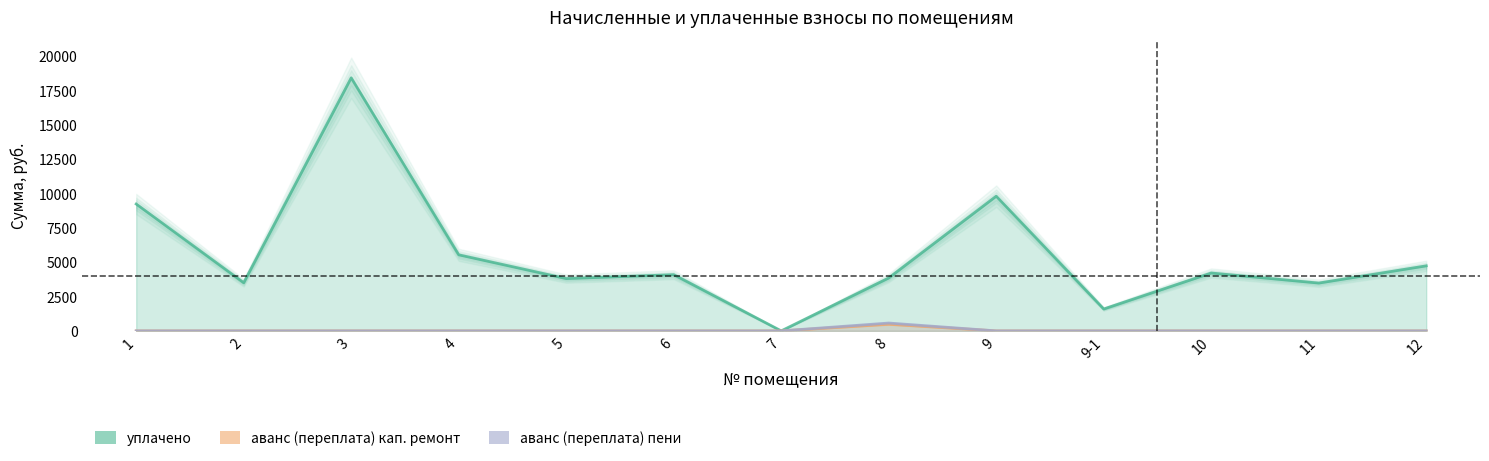

How many values in the аванс (переплата) пени series exceed 0?

1